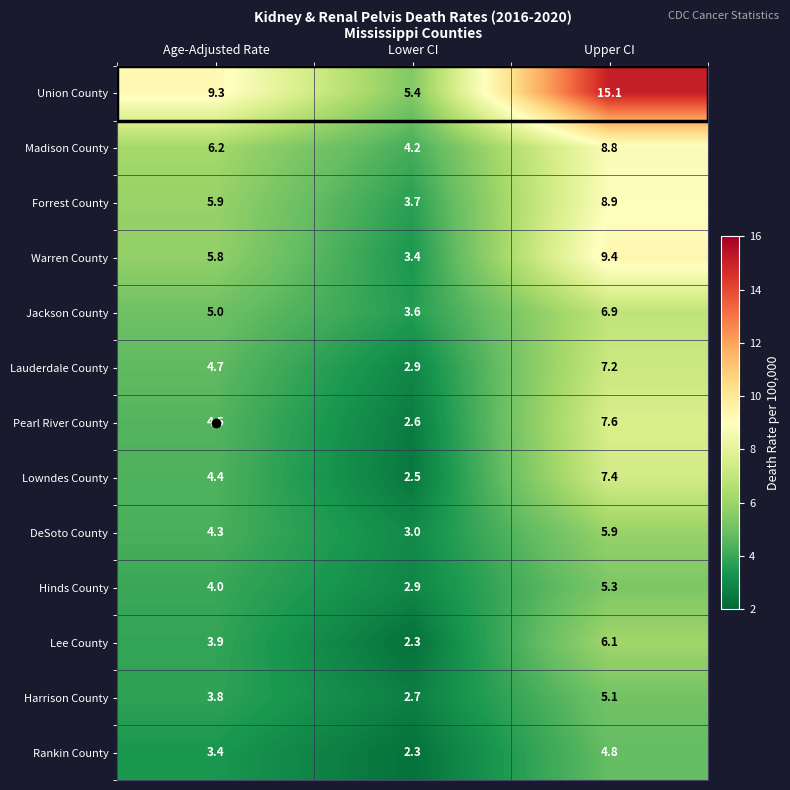

Read the Jackson County value at Upper CI.

6.9